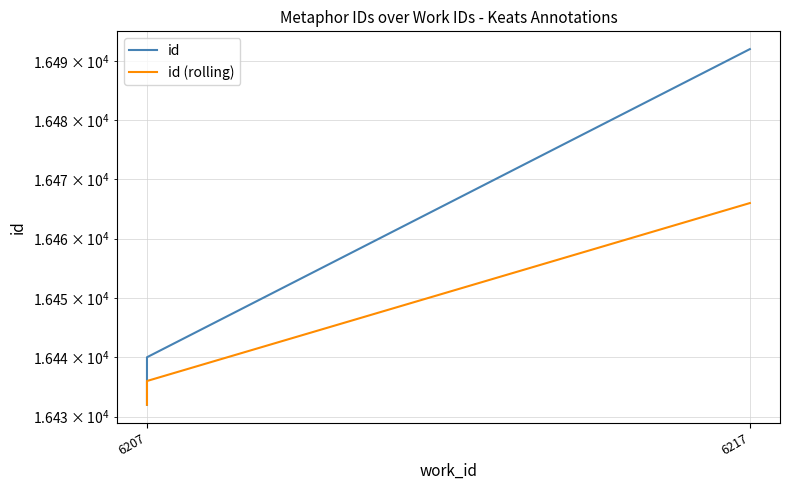

What is the value of the id (rolling) point at the 1st from the left?

16432